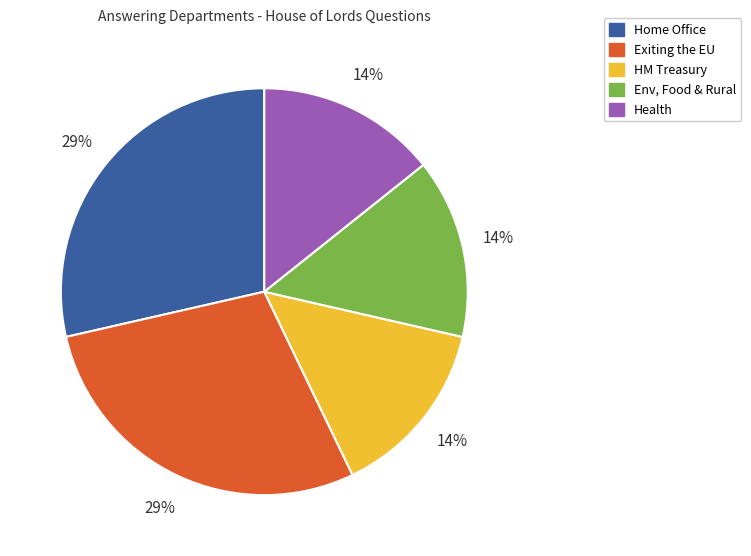

To the nearest percent, what is the average slice percentage?

20%